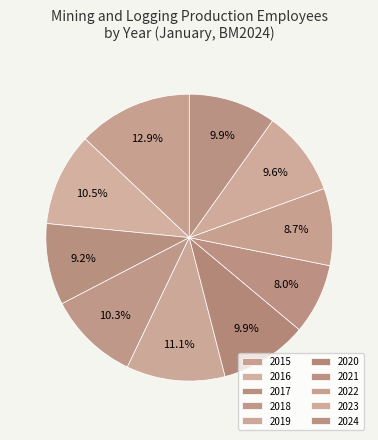

To the nearest percent, what is the average slice percentage?

10%